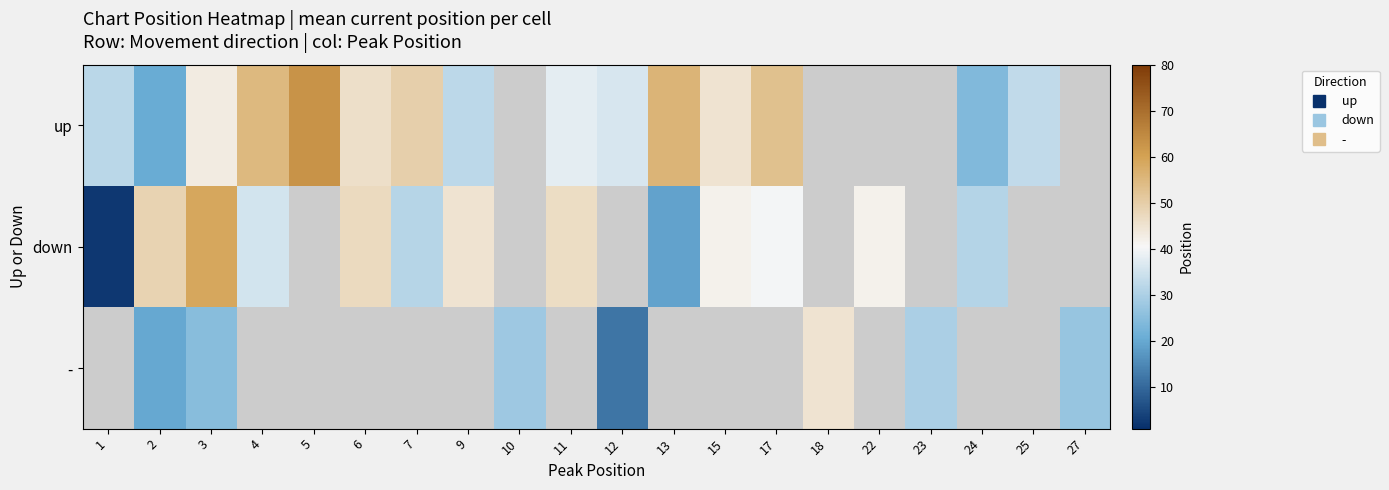

Which series has the largest range (max minus min)?

down